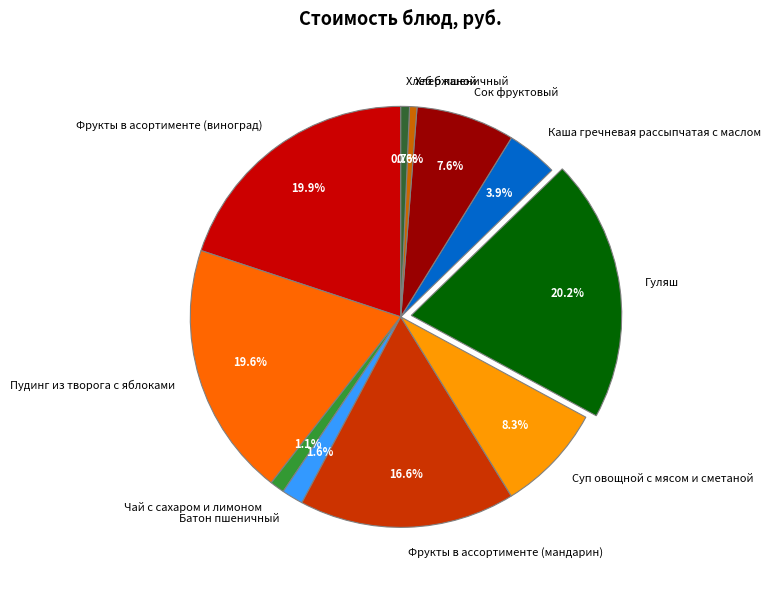

The Хлеб ржаной slice represents 1% of the pie. True or false?

True